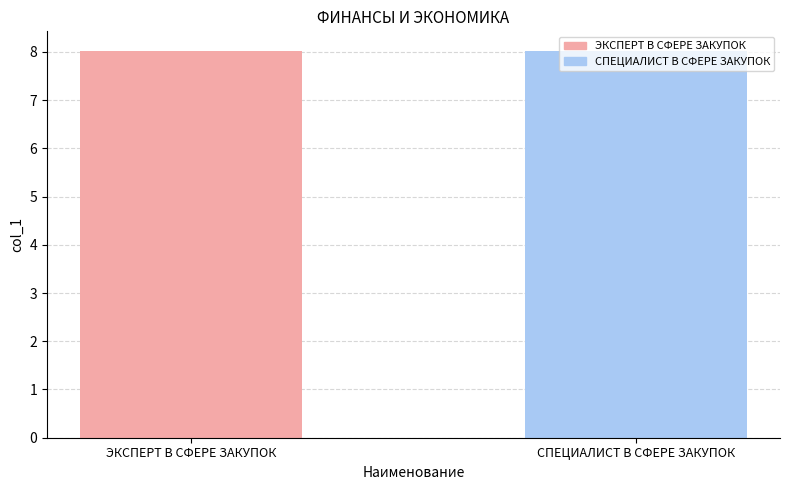

What is the smallest value displayed?

8.0